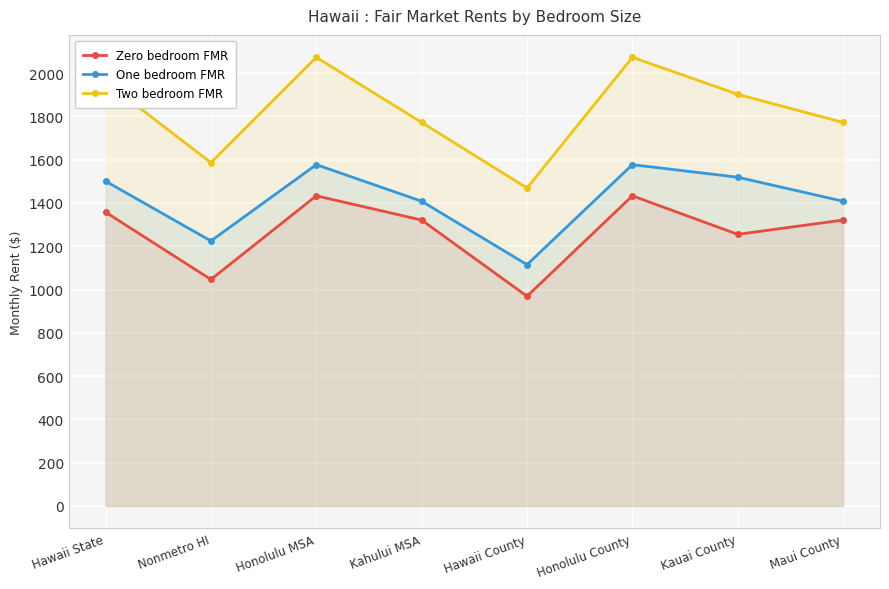

Where does the One bedroom FMR series first go above 1500?

Hawaii State